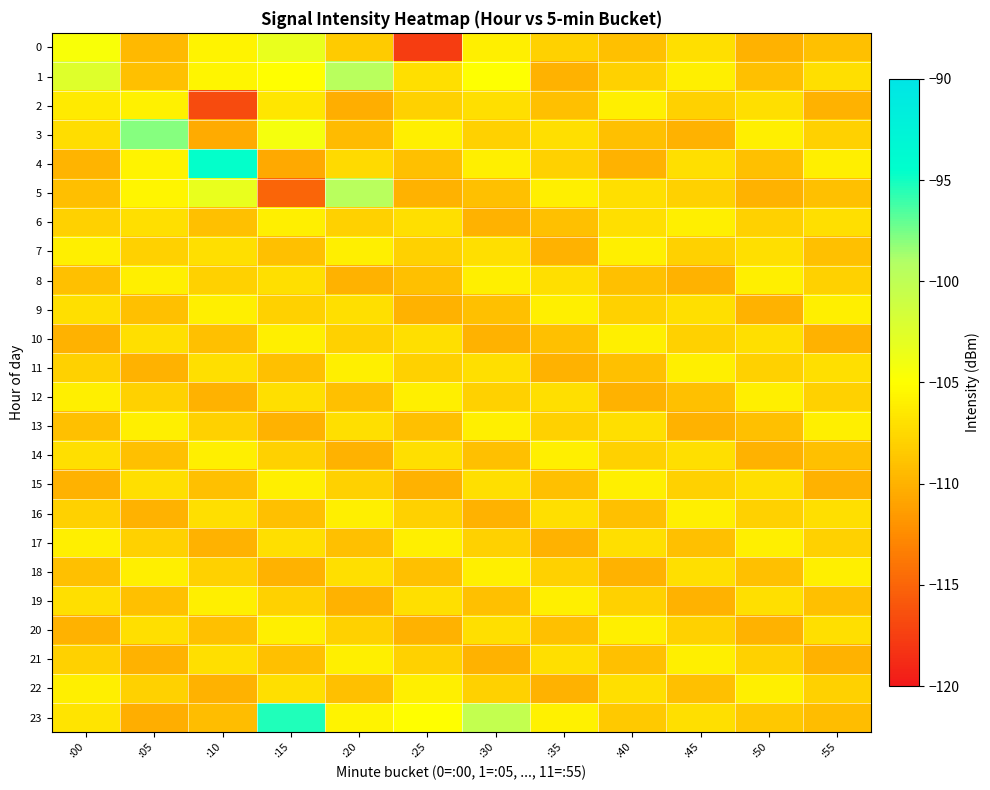

How many data points does each series have?

12